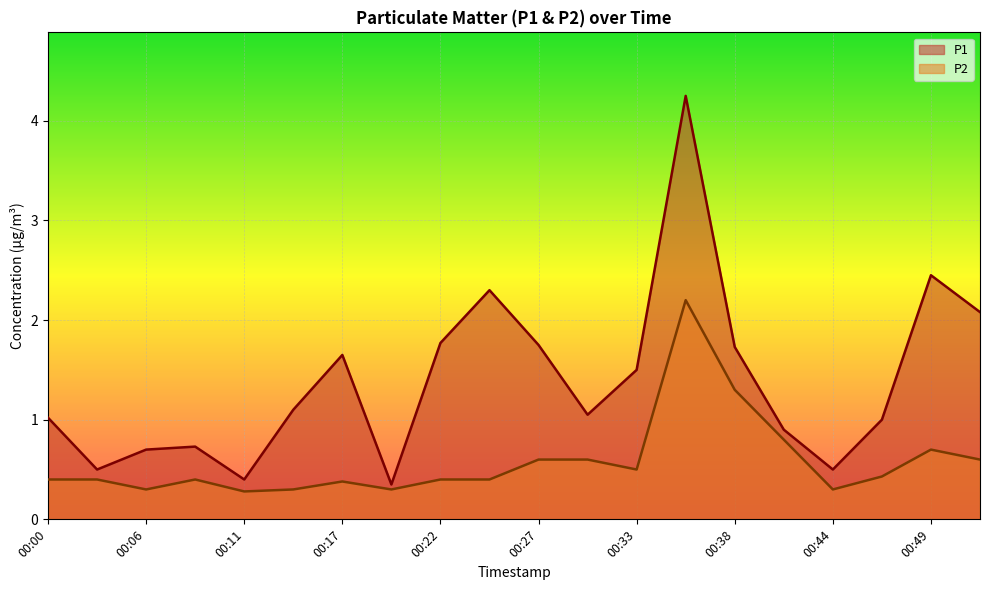

What is the sum of all P2 values?

11.6